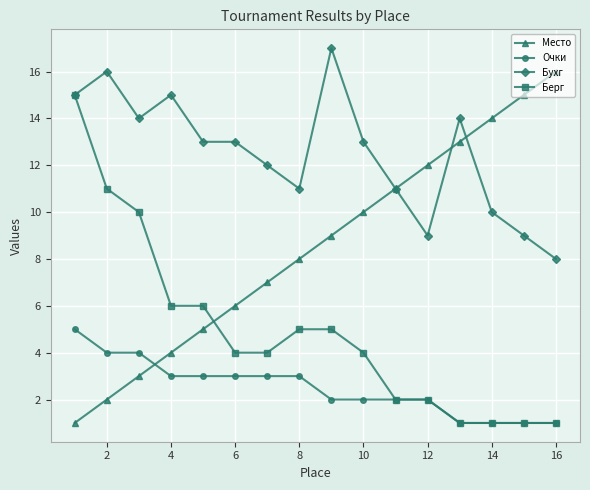

What are all the series names shown in the legend?

Место, Очки, Бухг, Берг